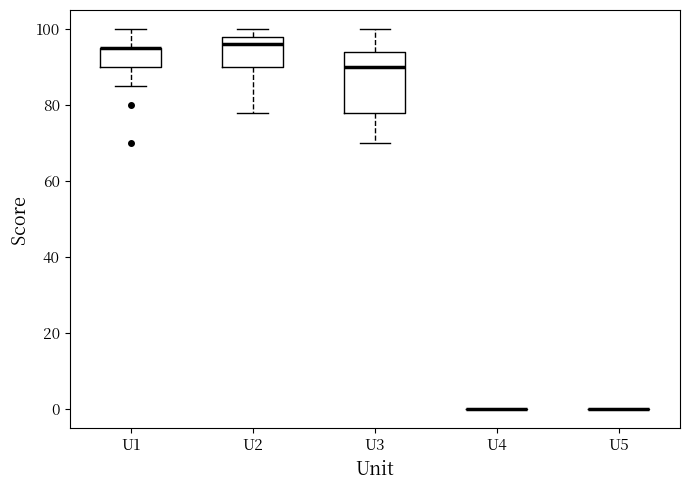

Which box is the tallest, from its lower edge to its upper edge?

U3